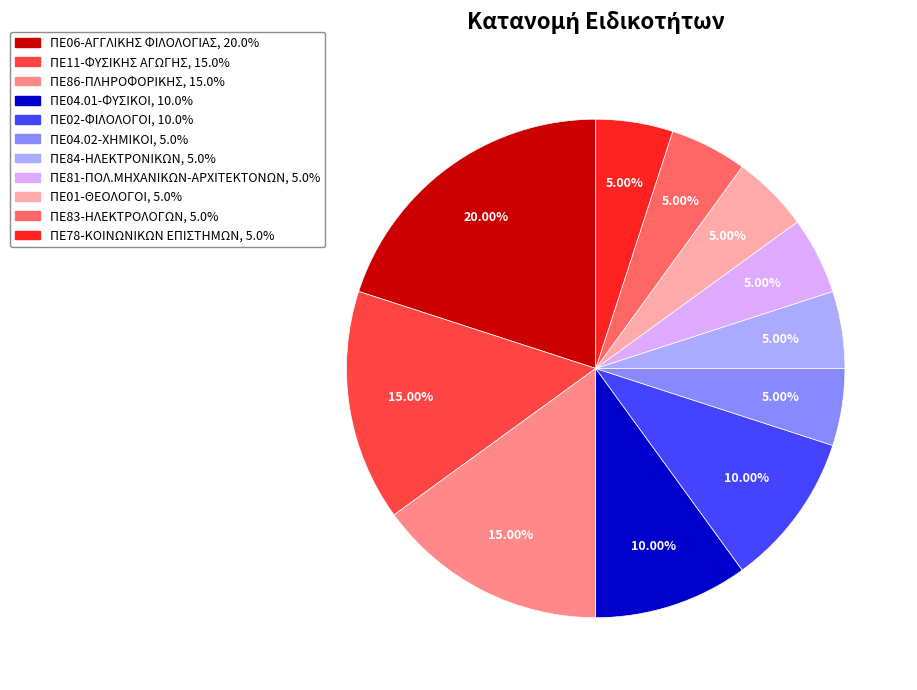

What percentage do ΠΕ78-ΚΟΙΝΩΝΙΚΩΝ ΕΠΙΣΤΗΜΩΝ and ΠΕ04.02-ΧΗΜΙΚΟΙ together represent?

10.0%